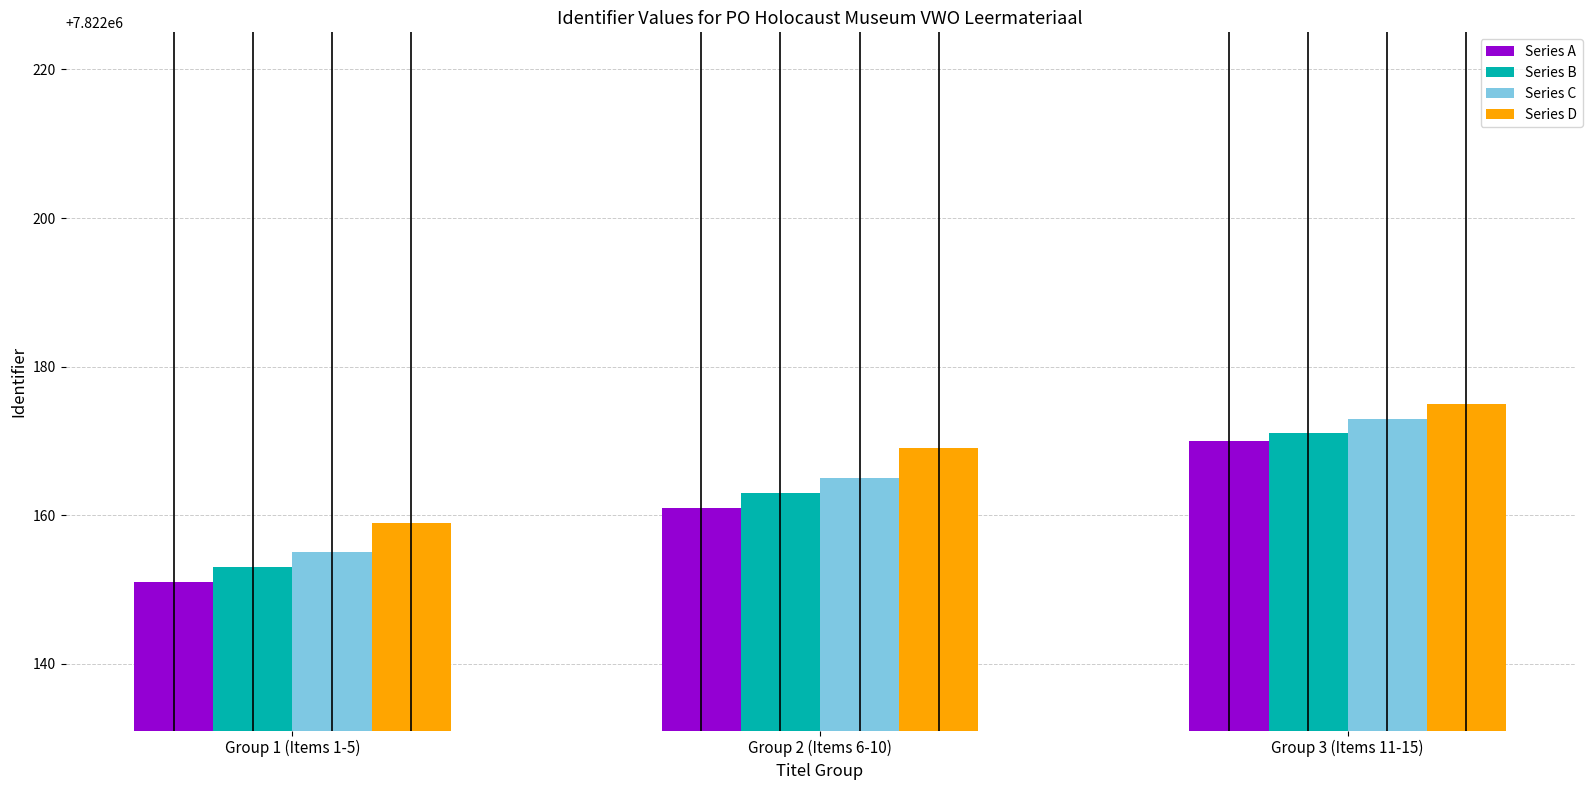

Between Group 1 (Items 1-5) and Group 3 (Items 11-15), which series saw the biggest shift?

Series A